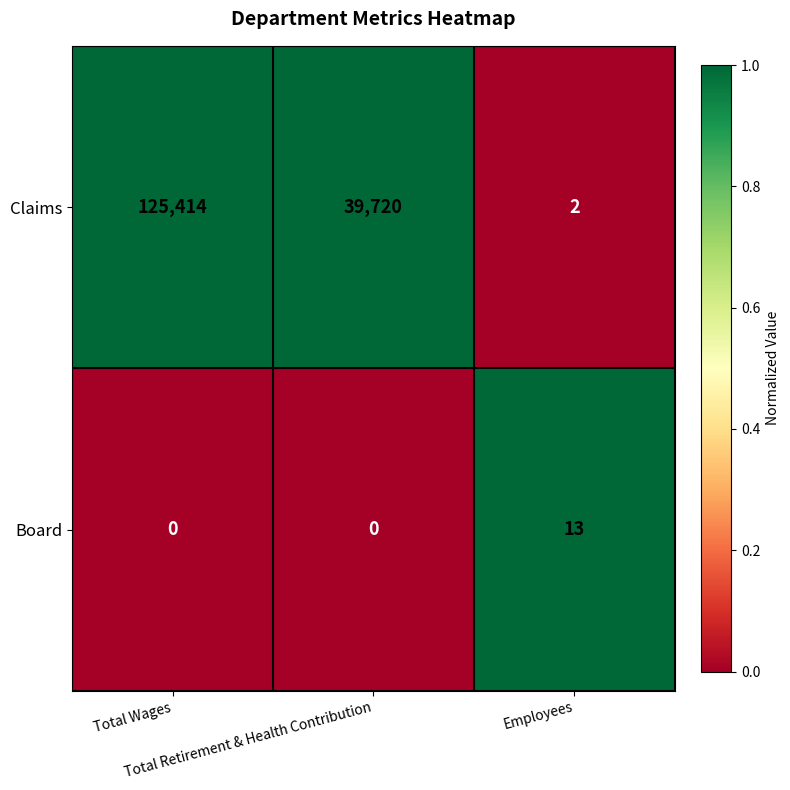

Count the Claims values in the range 2 to 125414.

3